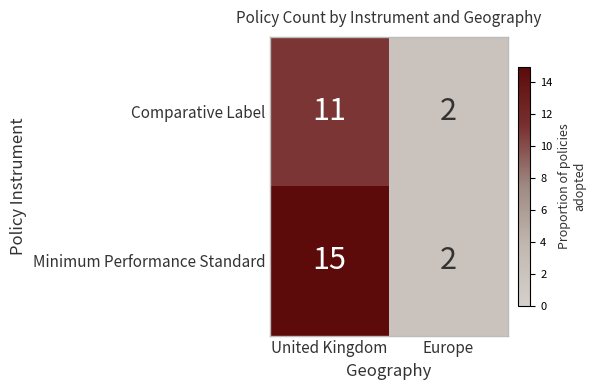

Which label corresponds to the largest value in the chart?

United Kingdom